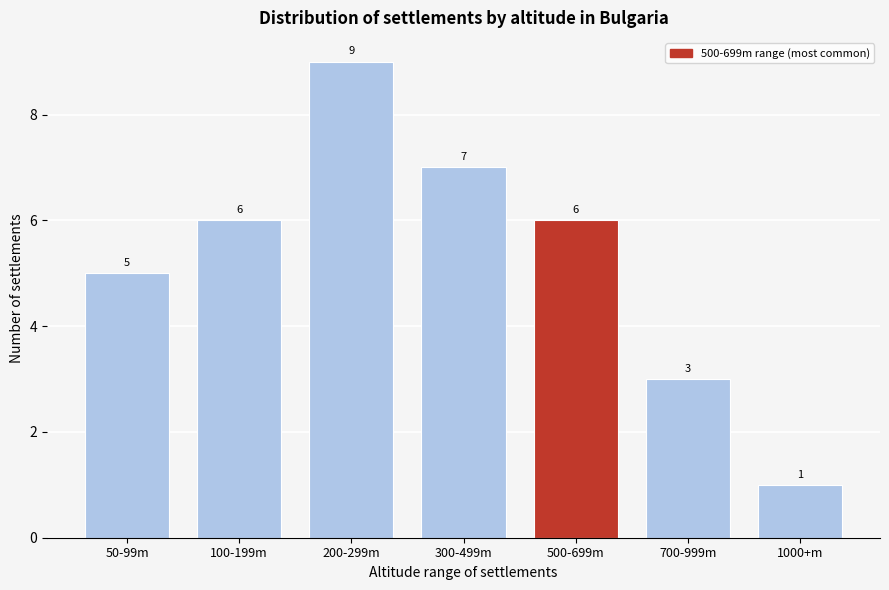

Reading right to left, list all the values displayed in this chart.

1	3	6	7	9	6	5